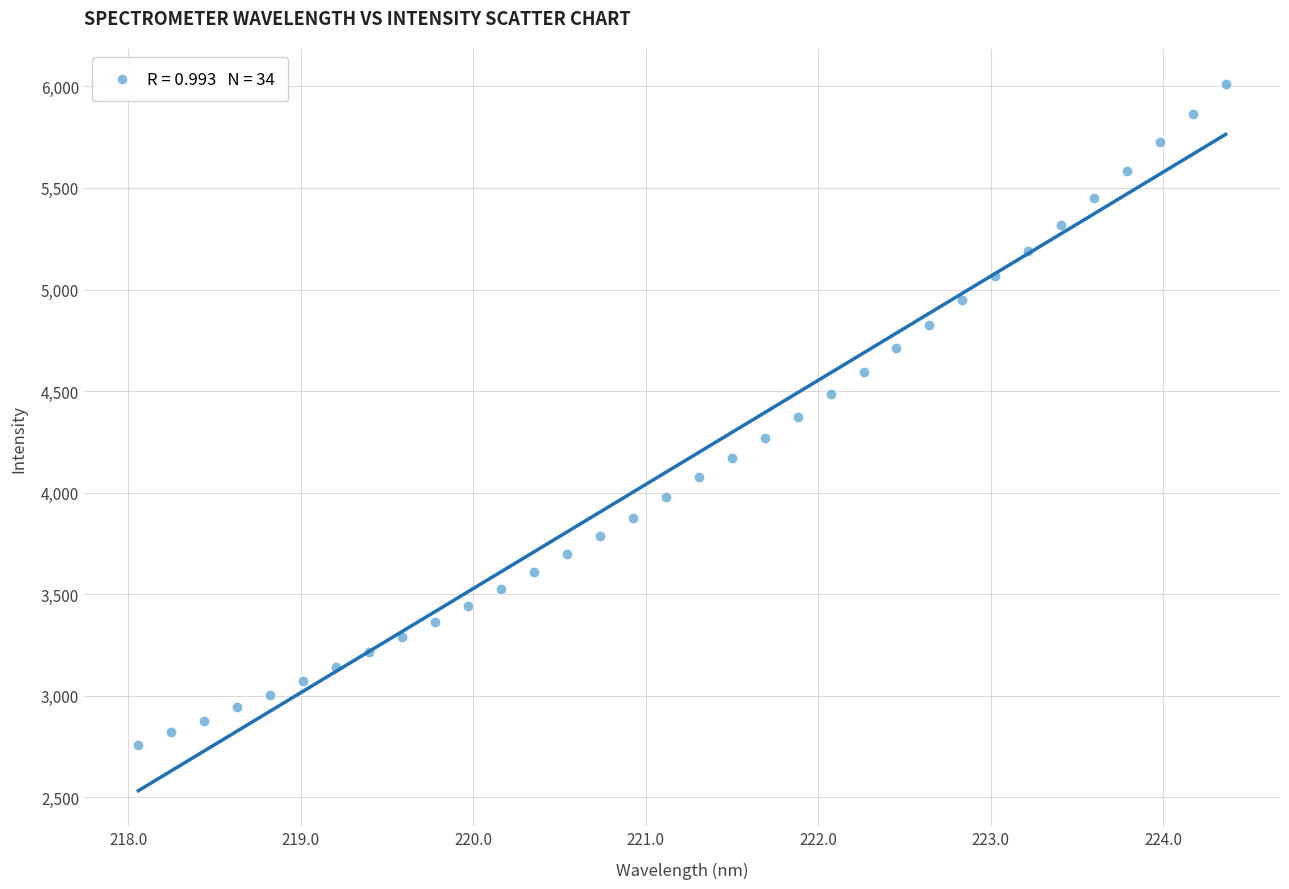

What is the range of X values (max minus min)?

6.3